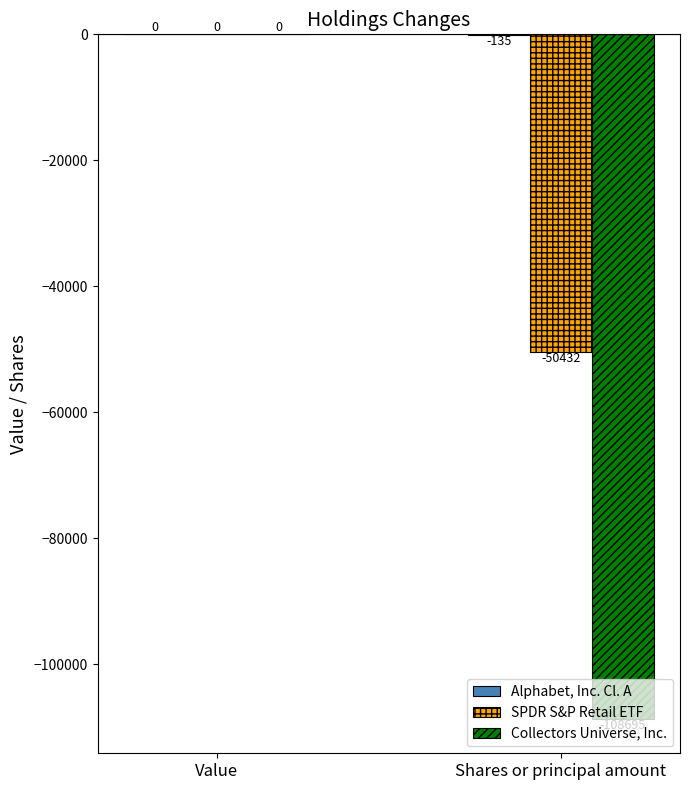

Where is SPDR S&P Retail ETF nearest to the value -25216?

Value